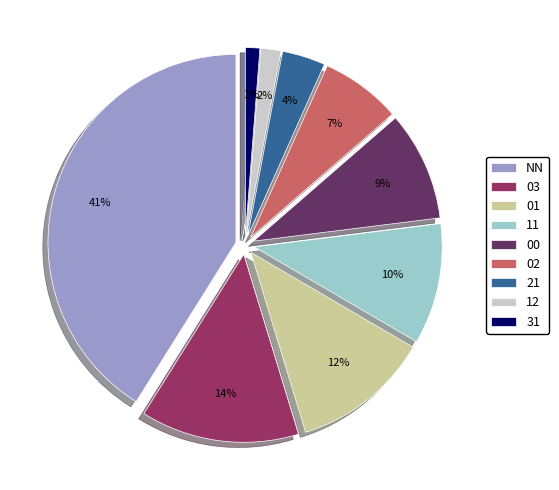

Does any single category account for the majority?

No